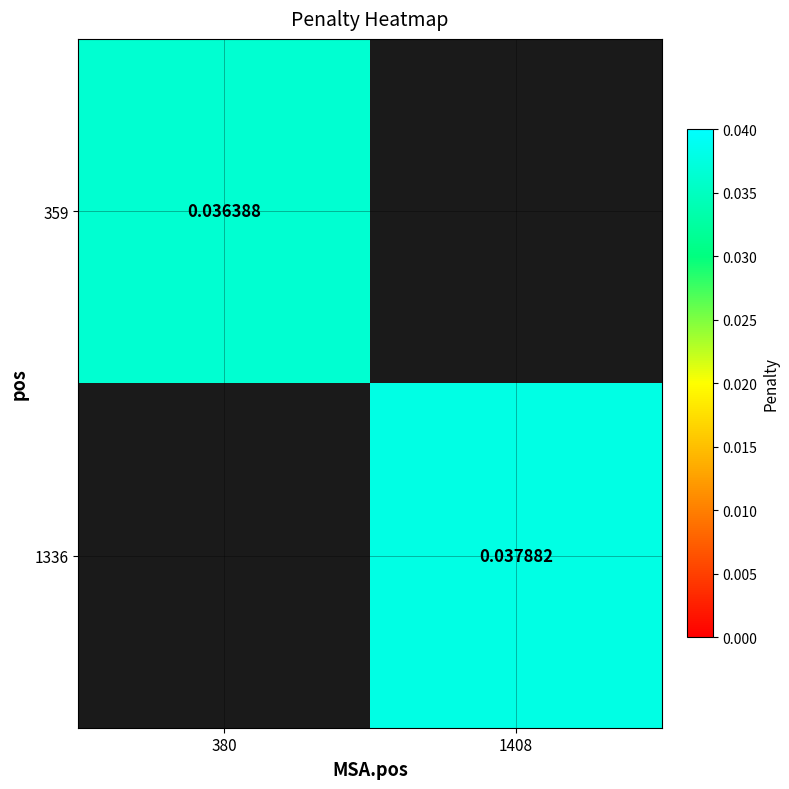

Is the value of 359 at 380 greater than the value of 1336 at 1408?

No